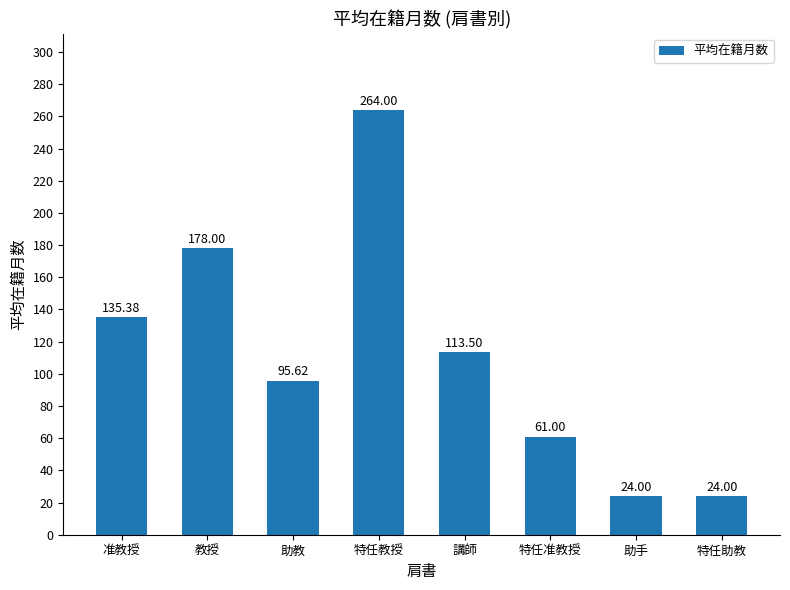

What is the sum of the values at 講師 and 准教授?

248.9